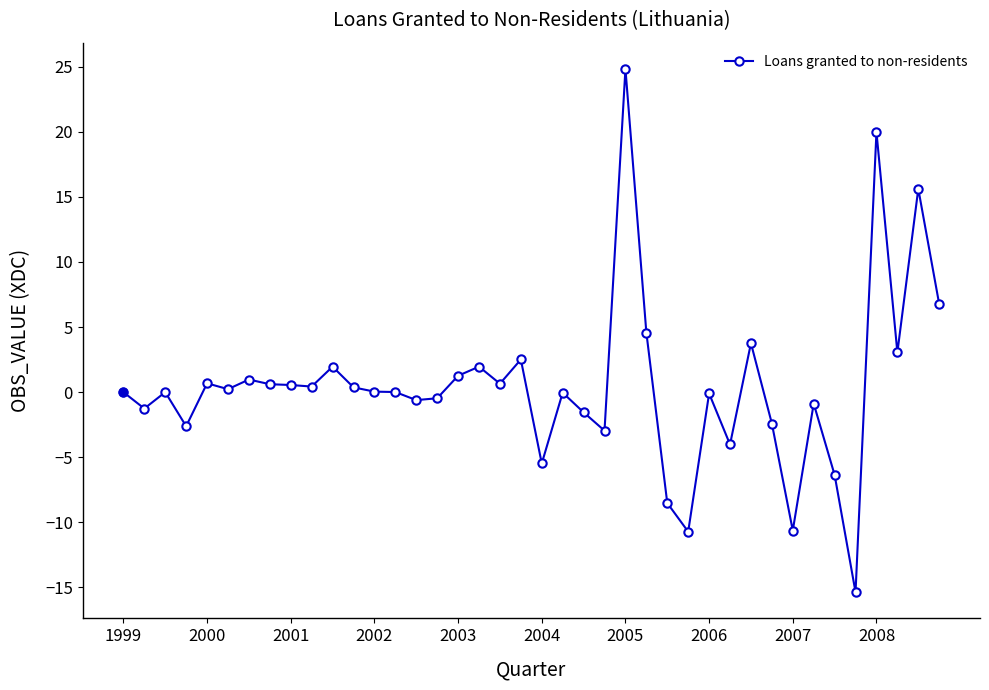

What is the smallest value displayed?

-15.4